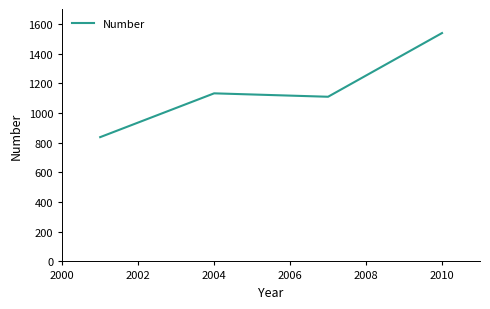

What is the average value?

1154